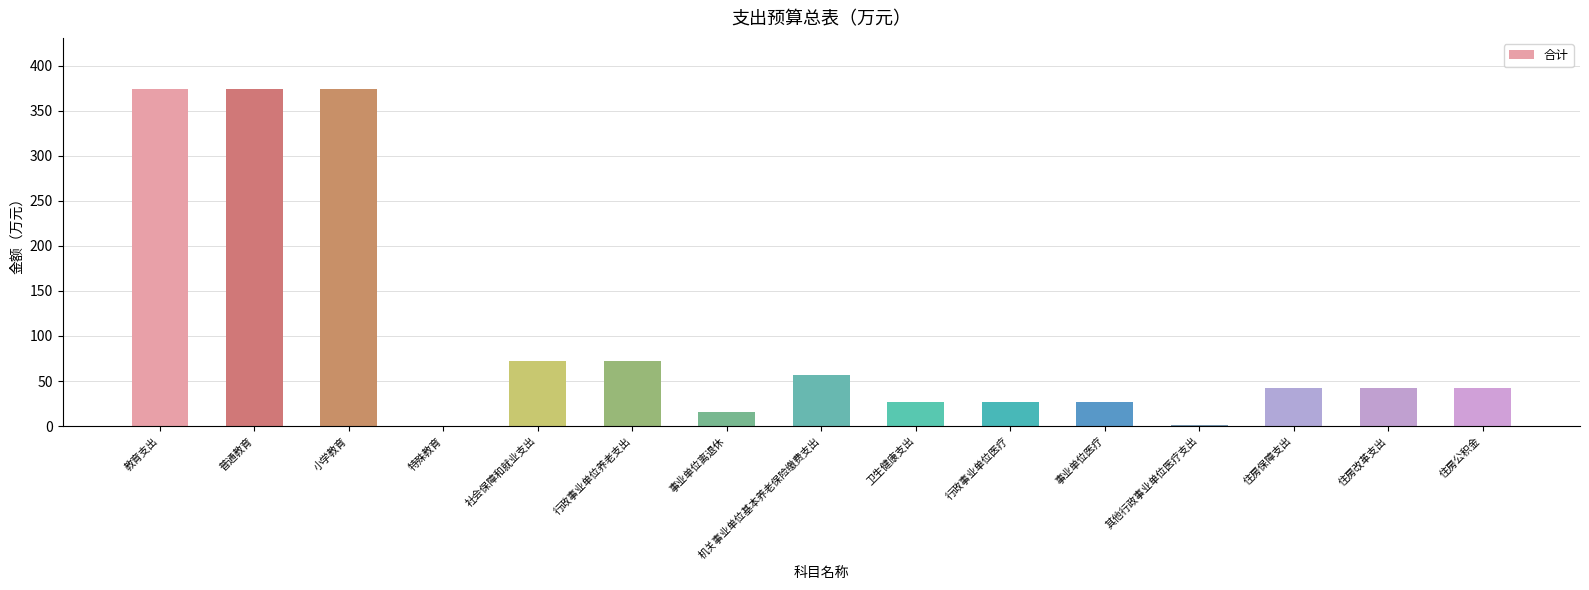

What is the ratio of the value at 住房保障支出 to the value at 行政事业单位医疗?

1.6